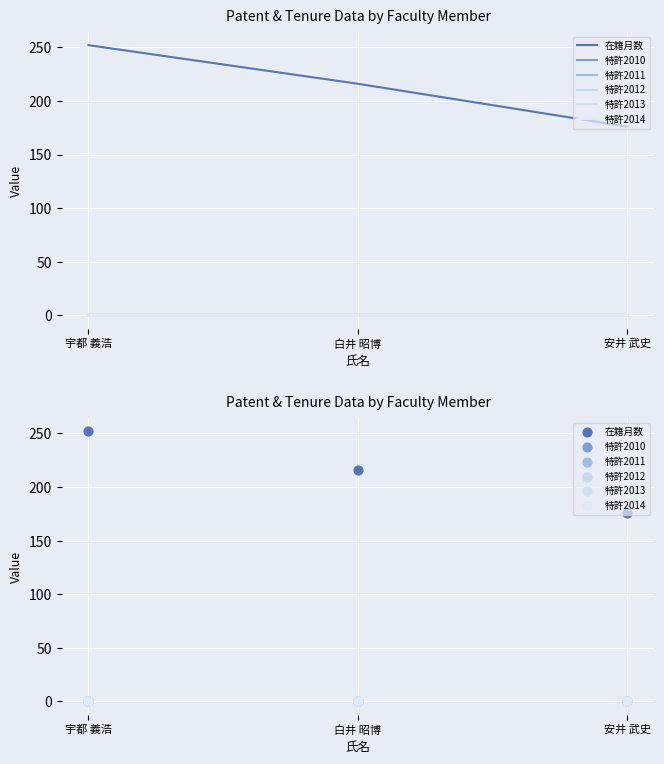

What are all the series names shown in the legend?

在籍月数, 特許2010, 特許2011, 特許2012, 特許2013, 特許2014